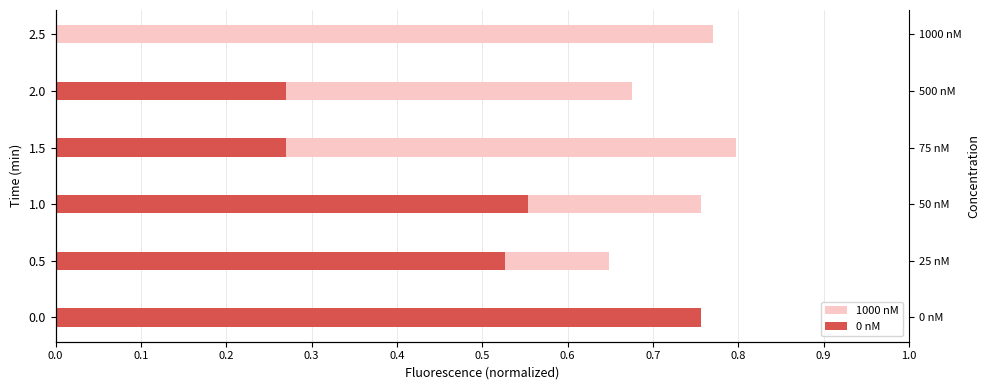

How many groups of bars are there?

6